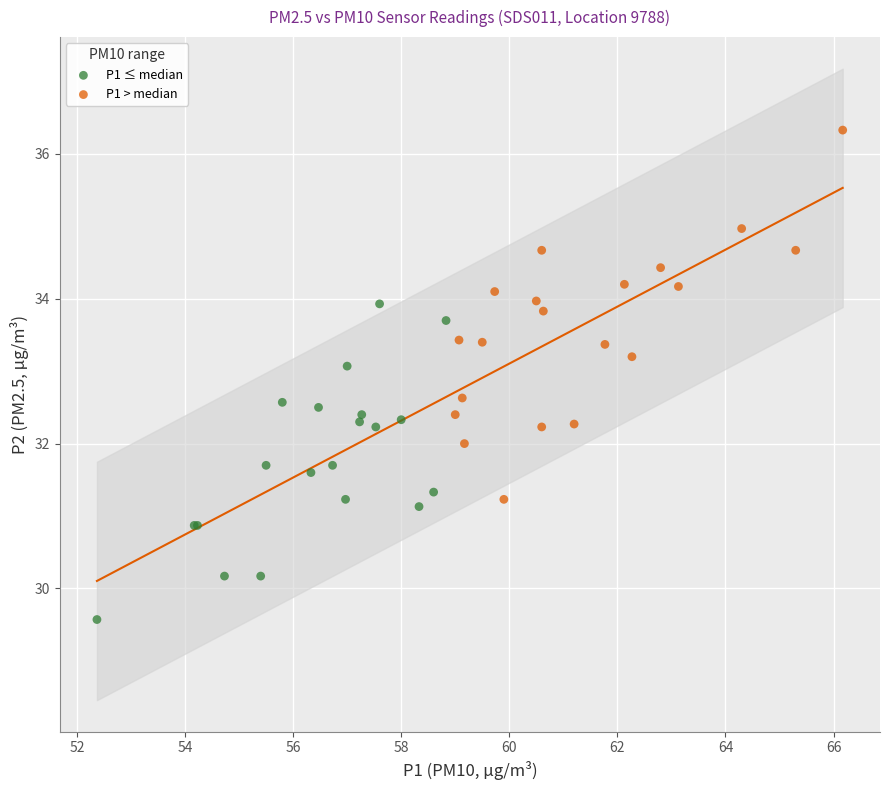

Which series reaches the maximum Y coordinate?

P1 > median